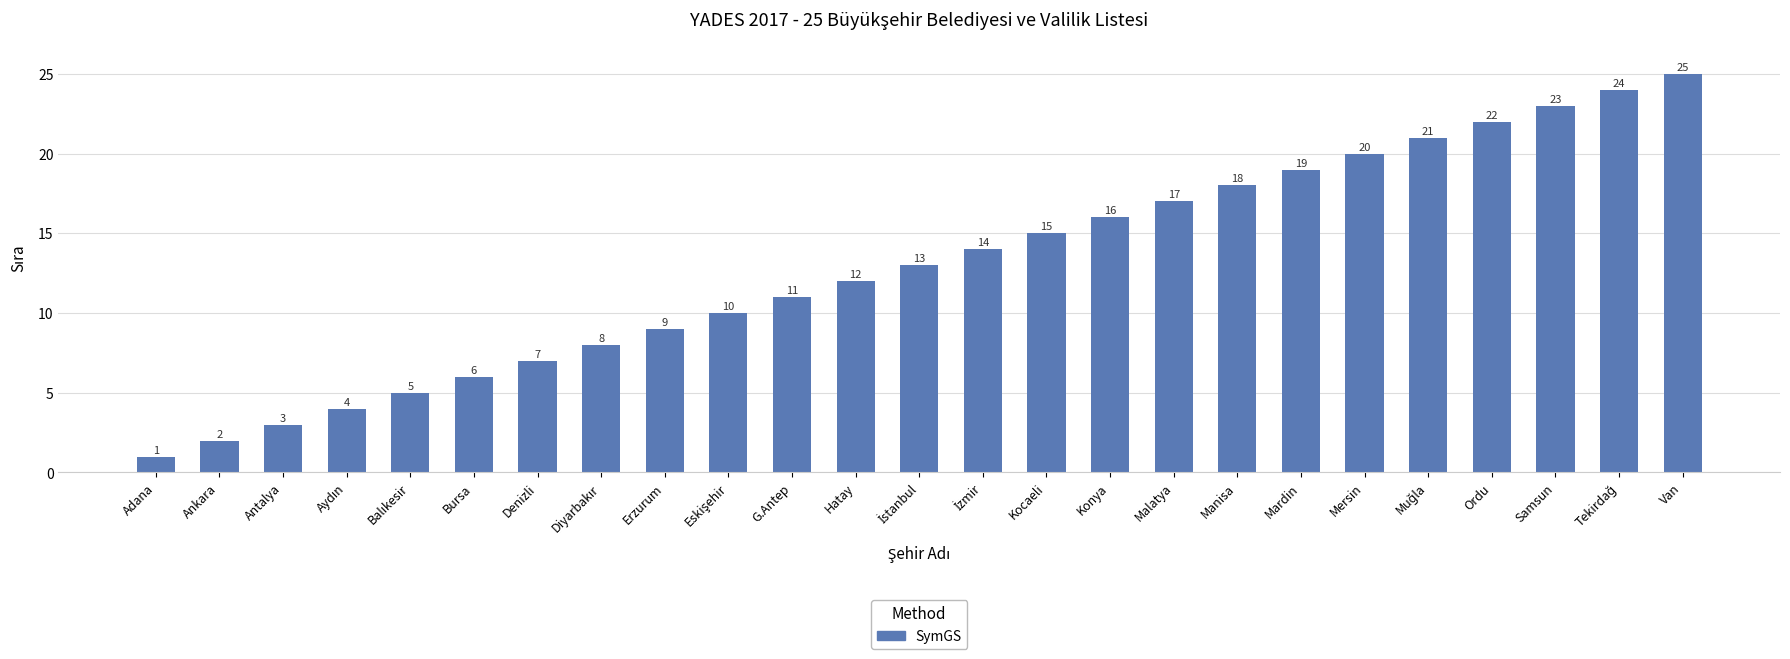

At which category does the chart reach its minimum across all series?

Adana